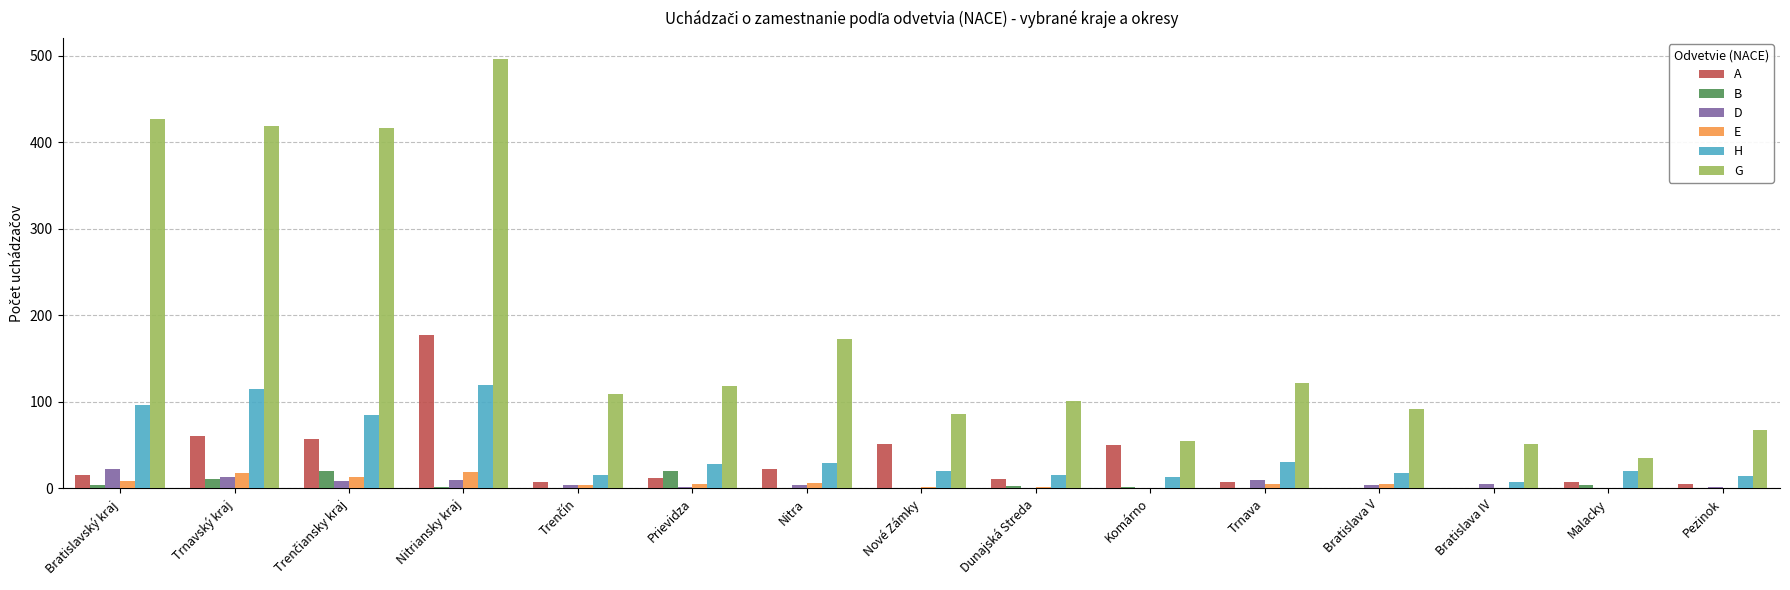

What is the maximum value for B?

20